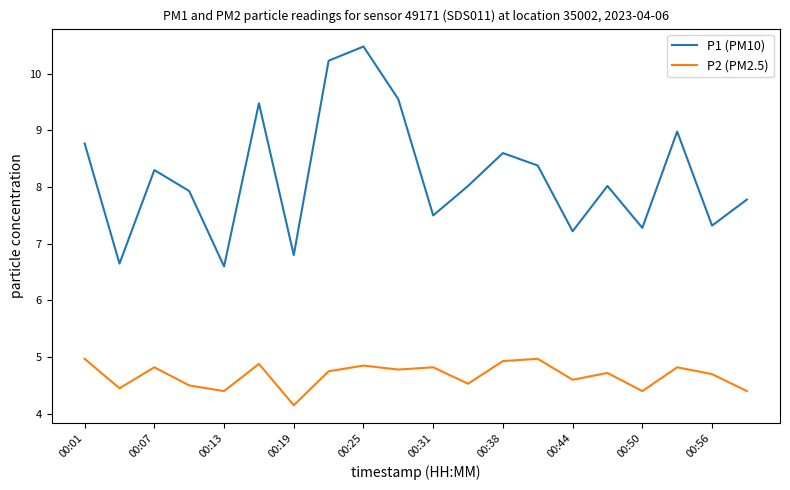

Which series has the widest spread of values?

P1 (PM10)